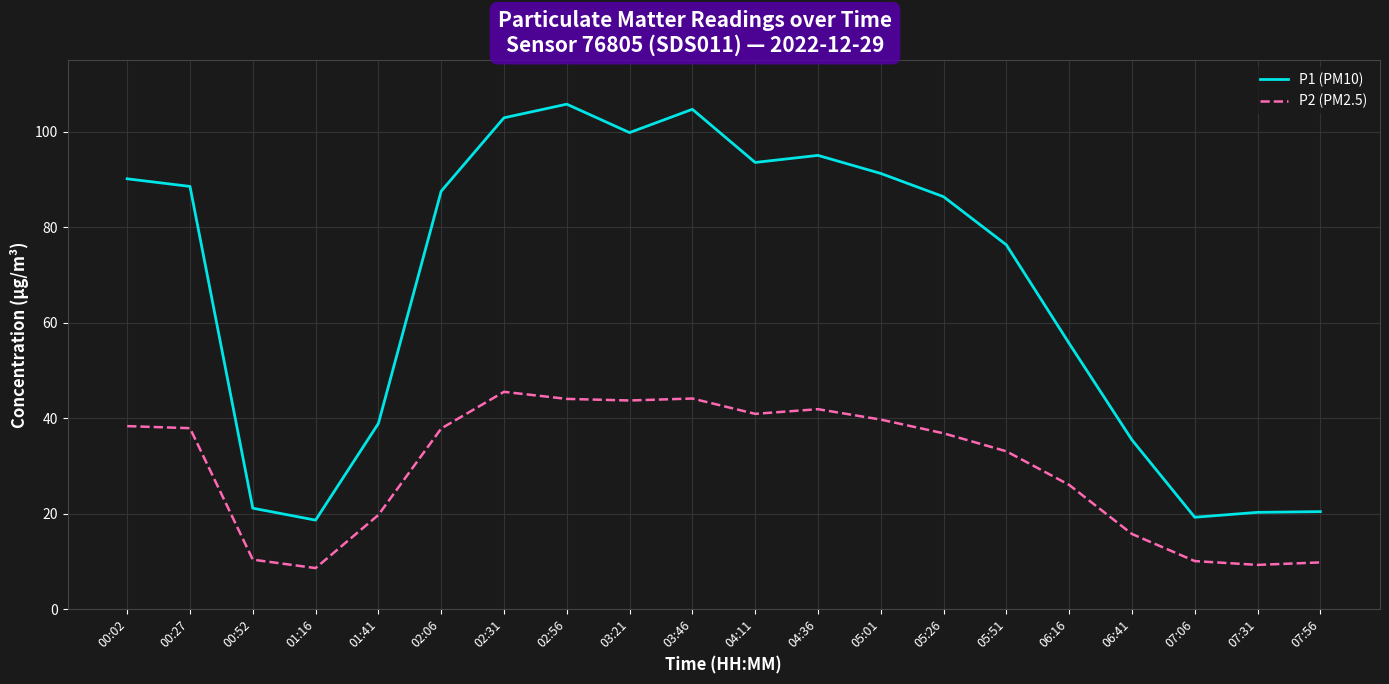

True or false: P2 (PM2.5) and P1 (PM10) intersect in this chart.

False